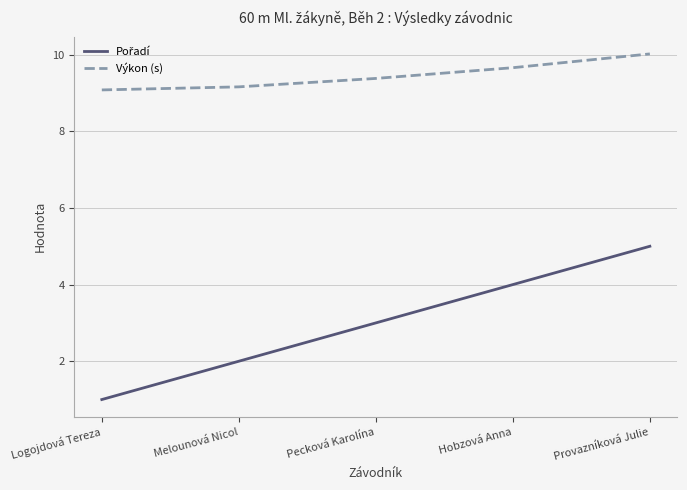

What is the difference between the second highest and second lowest values in the Výkon (s) series?

0.5